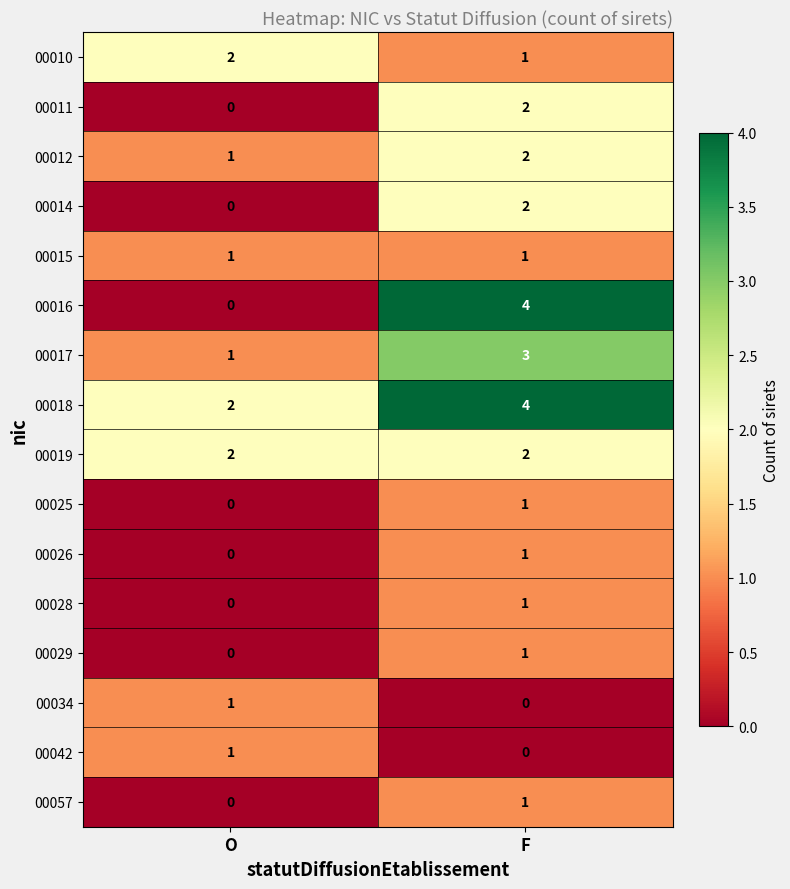

True or false: 00016 has a value of 0 at O.

True